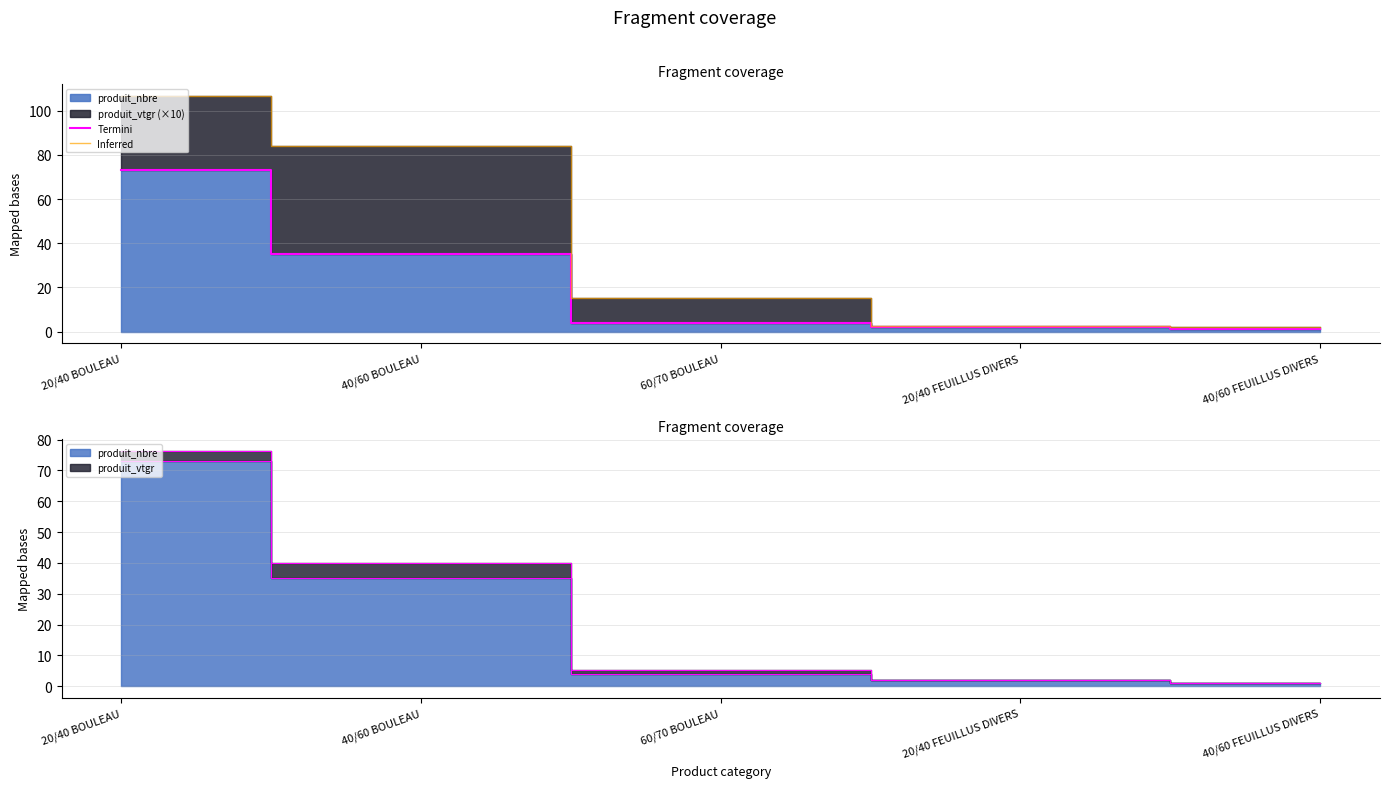

At which category is the sum across all series the highest?

20/40 BOULEAU